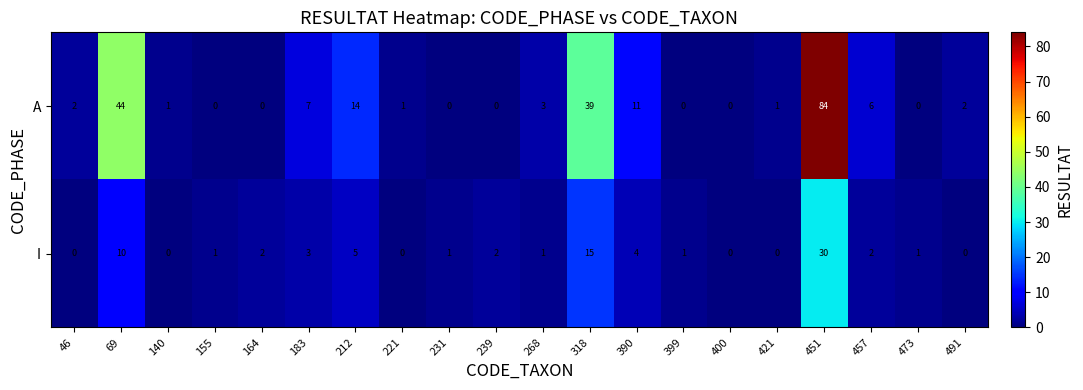

What is the difference between the maximum and minimum values in the I series?

30